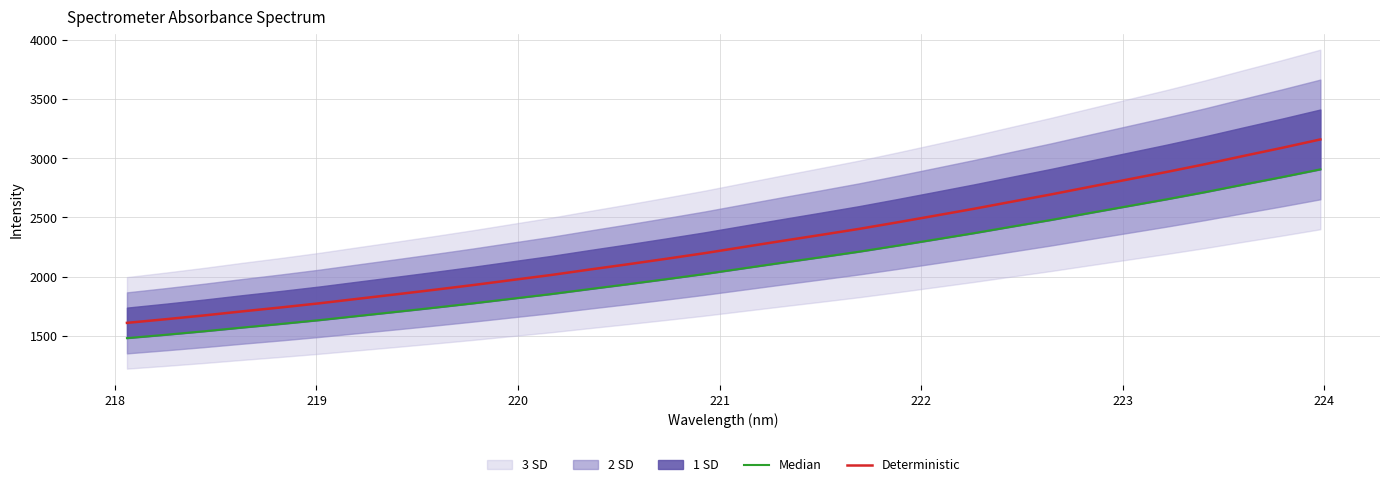

Is this an area chart (filled region under the line)?

No